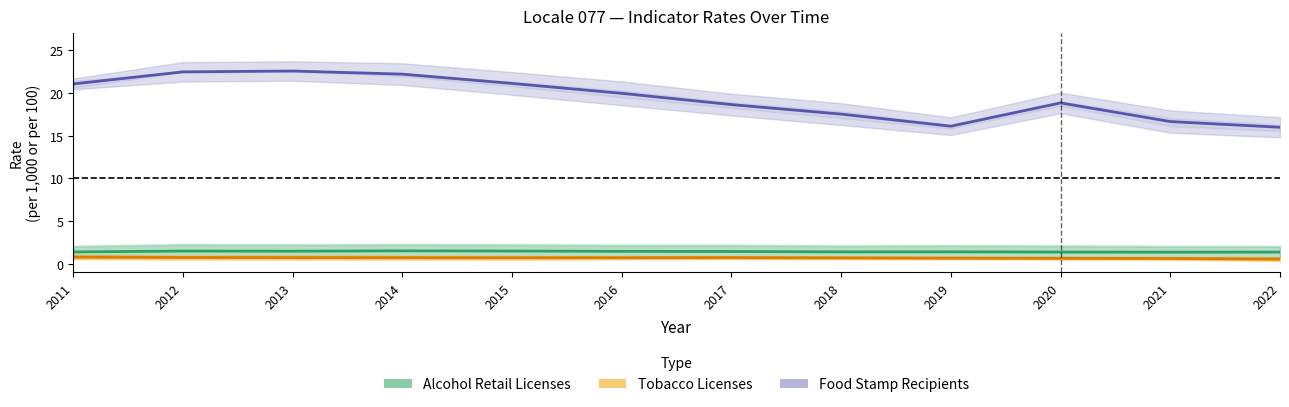

True or false: Food Stamp locale_rate and Alcohol locale_rate cross at least once.

False